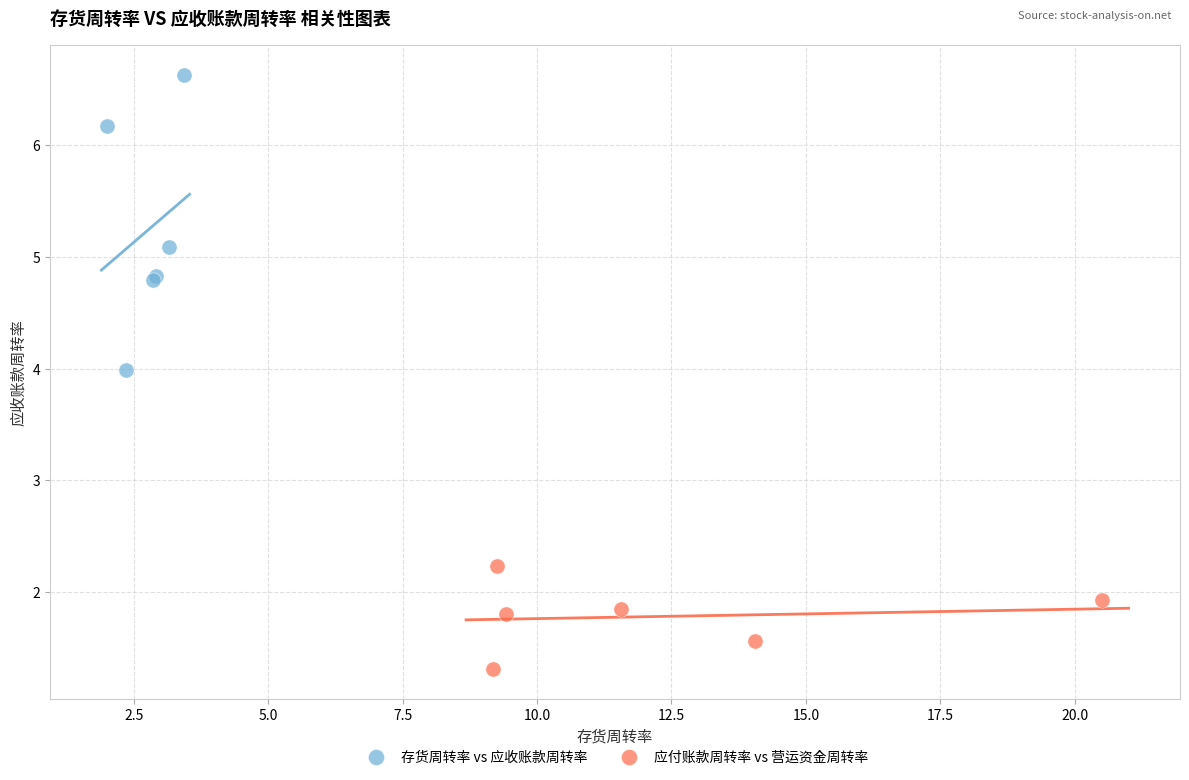

Which series contains the lowest Y value?

应付账款周转率 vs 营运资金周转率